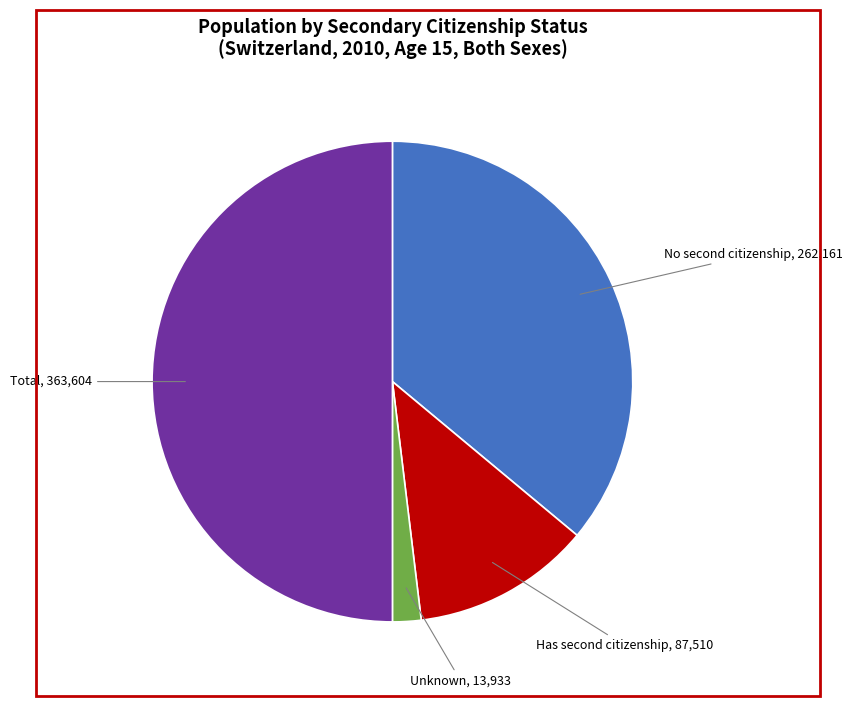

Which slice is the smallest?

Unknown